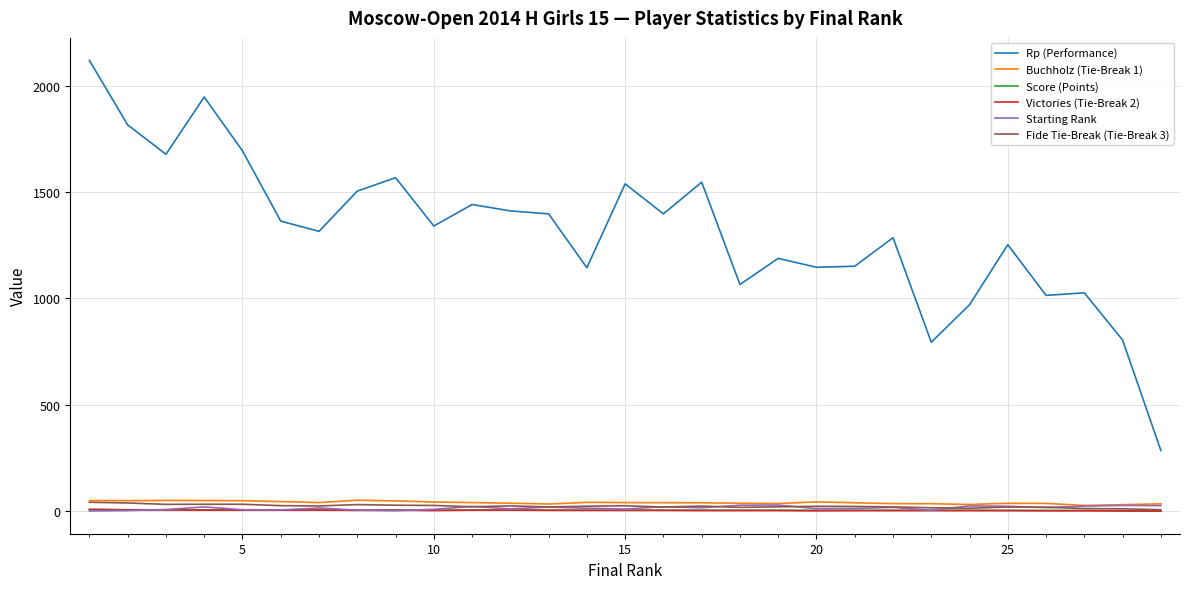

What is the sum of all Starting Rank values?

435.0